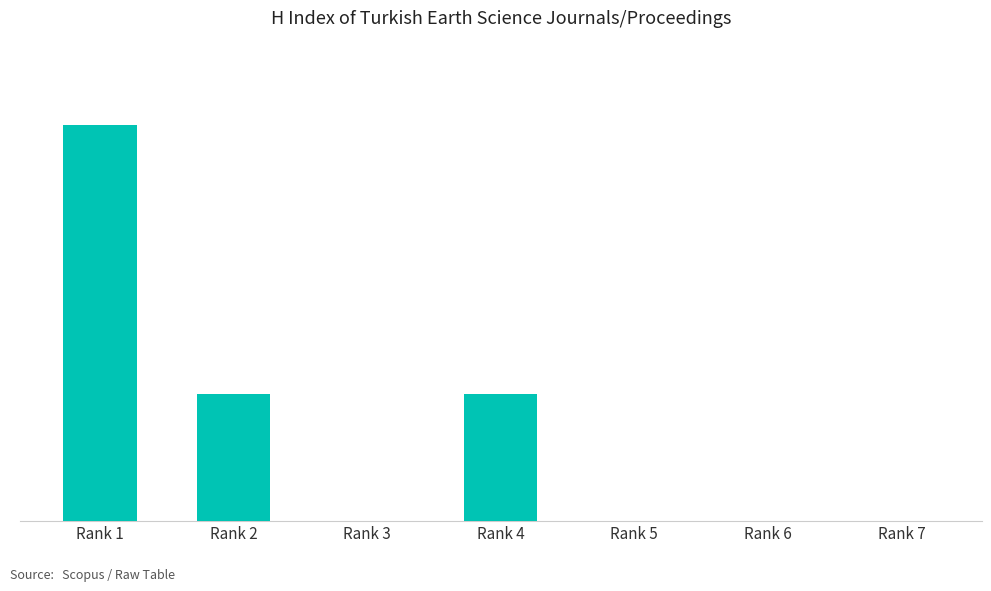

Where is the data nearest to the value 25?

Rank 2